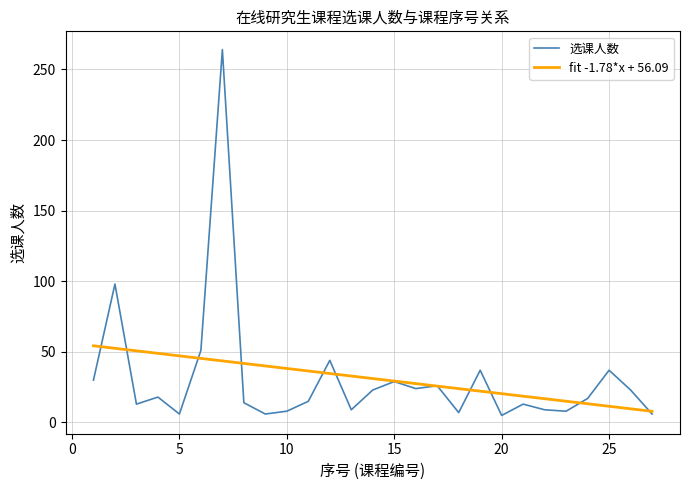

What is the smallest value displayed?

5.0